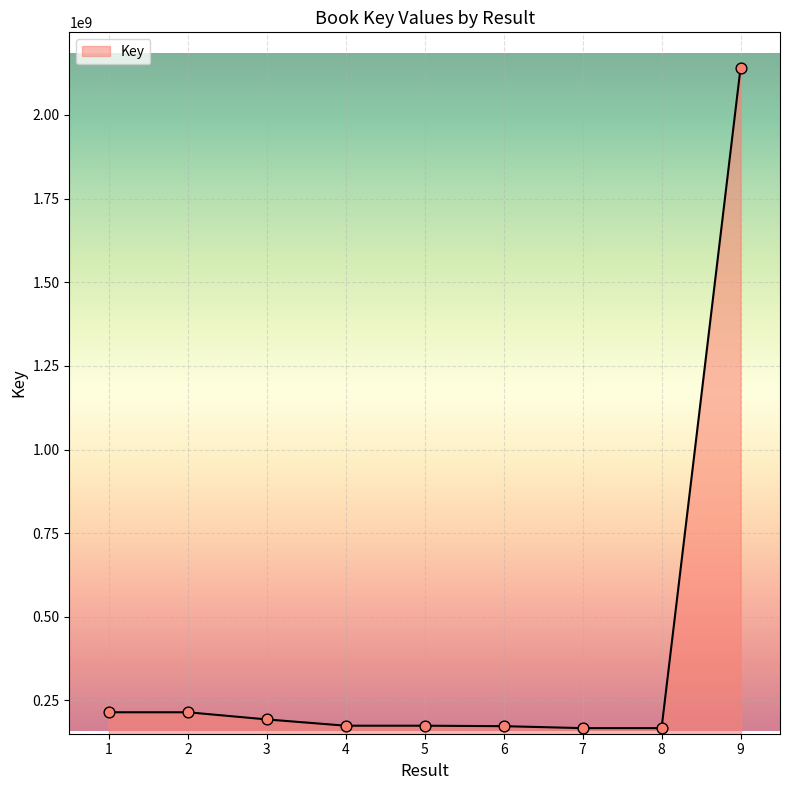

Between 6 and 9, which is larger?

9